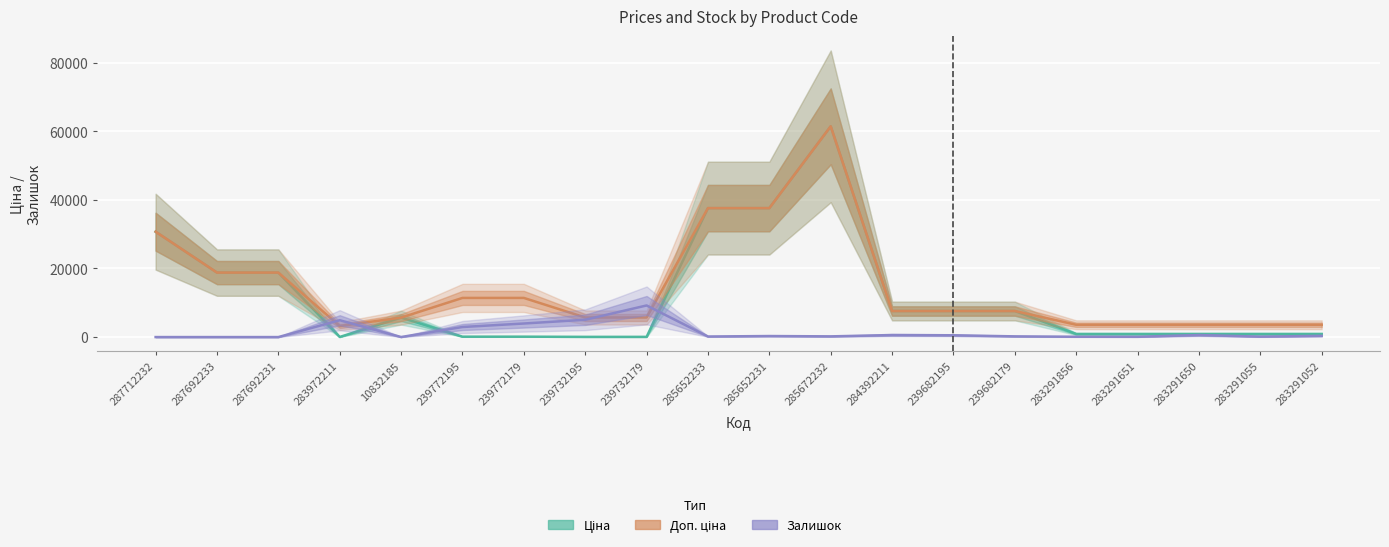

Rank the categories by Доп. ціна value from lowest to highest.

283972211, 283291856, 283291651, 283291650, 283291055, 283291052, 10832185, 239732195, 239732179, 284392211, 239682195, 239682179, 239772195, 239772179, 287692233, 287692231, 287712232, 285652233, 285652231, 285672232